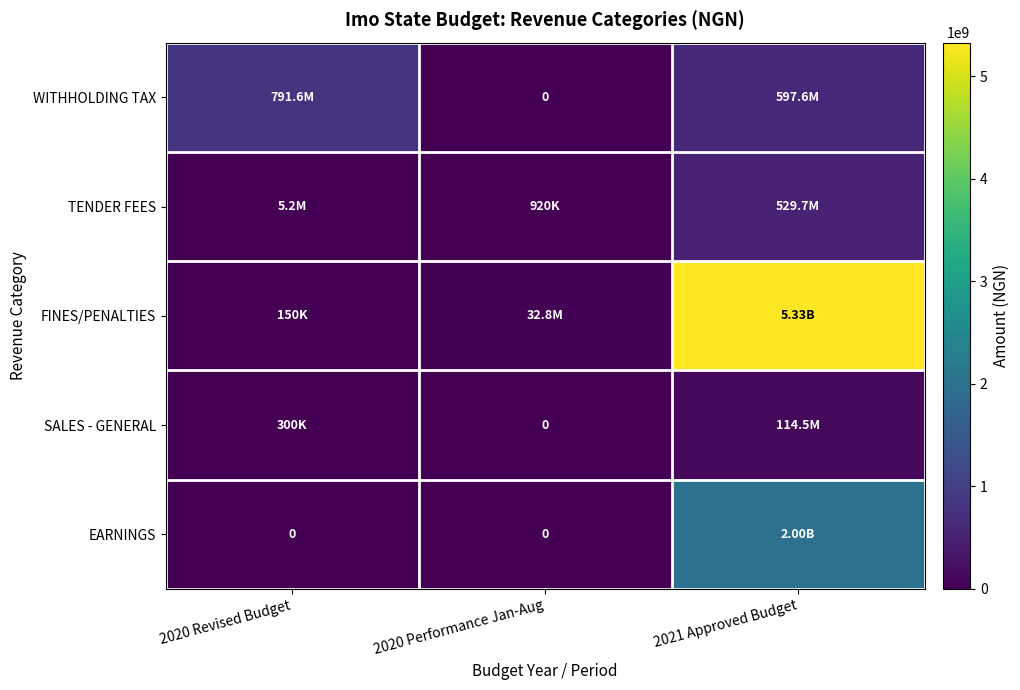

What is the difference between the maximum and second lowest values in the FINES/PENALTIES series?

5295080664.0